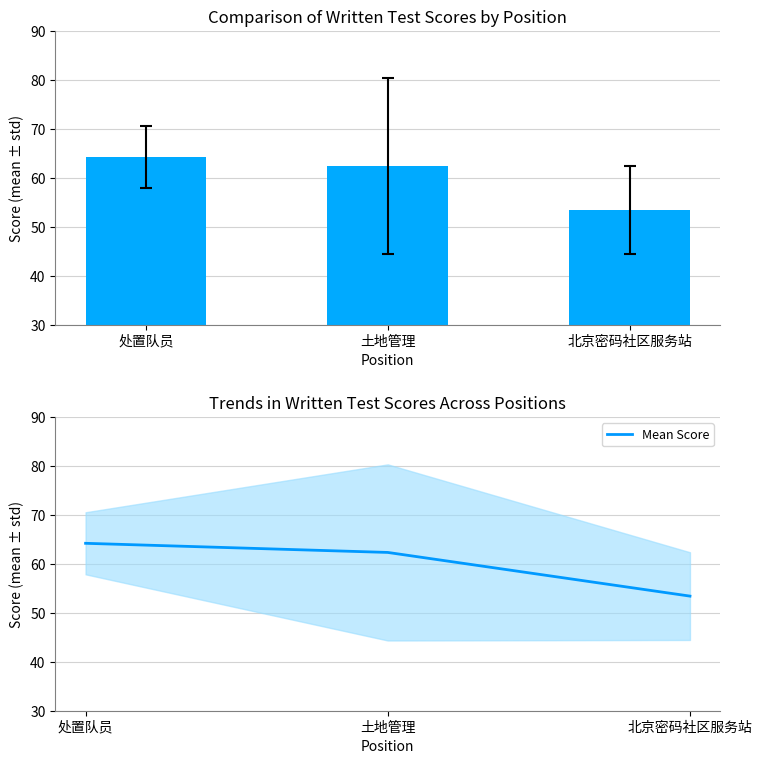

At which category does the chart reach its minimum across all series?

北京密码社区服务站